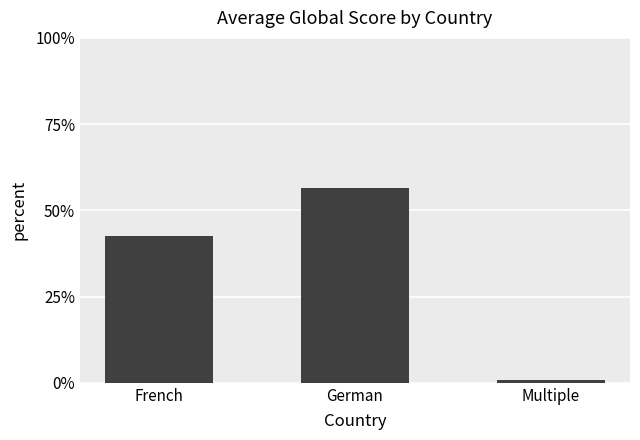

Reading left to right, transcribe all the data shown in this chart.

French=42.7	German=56.4	Multiple=0.9